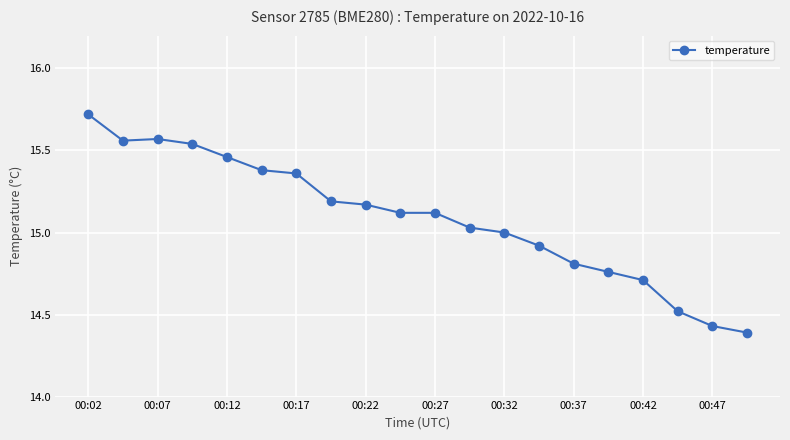

How many lines are shown in the chart?

1